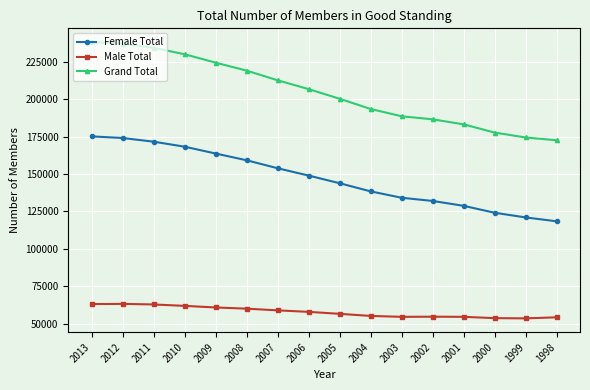

The value of Female Total at 2005 is 49392. True or false?

False